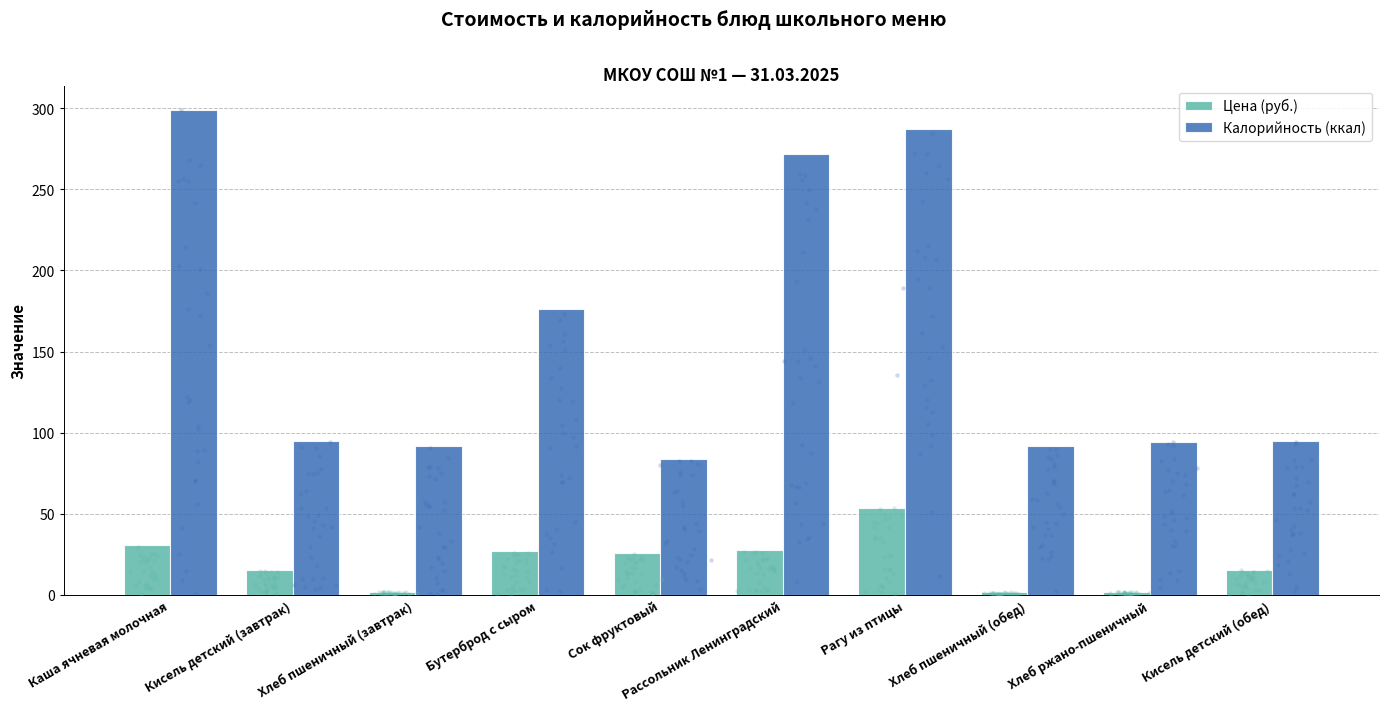

Which series contains the lowest Y value?

Цена (руб.)